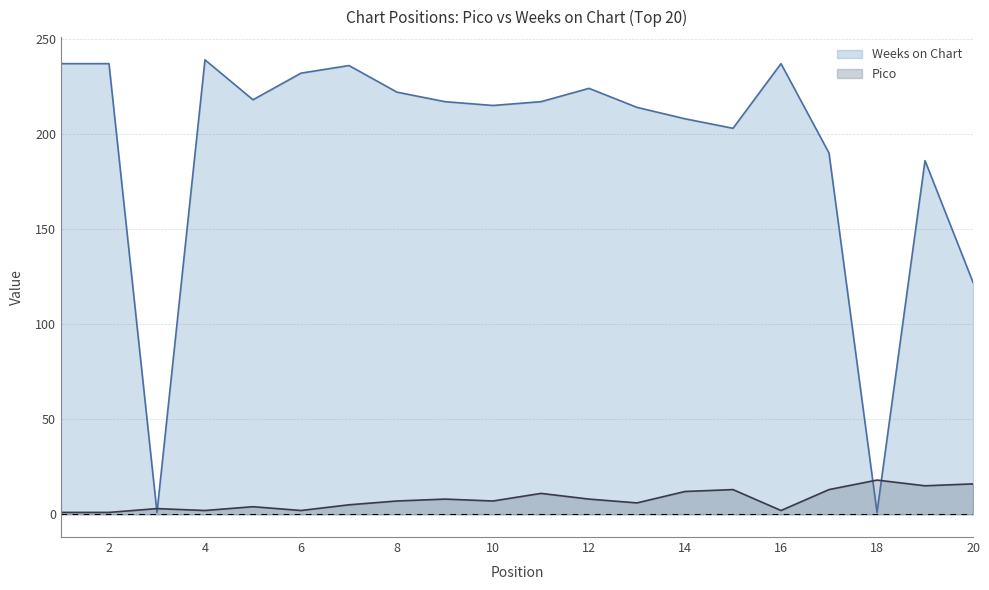

Where is Pico nearest to the value 9?

9